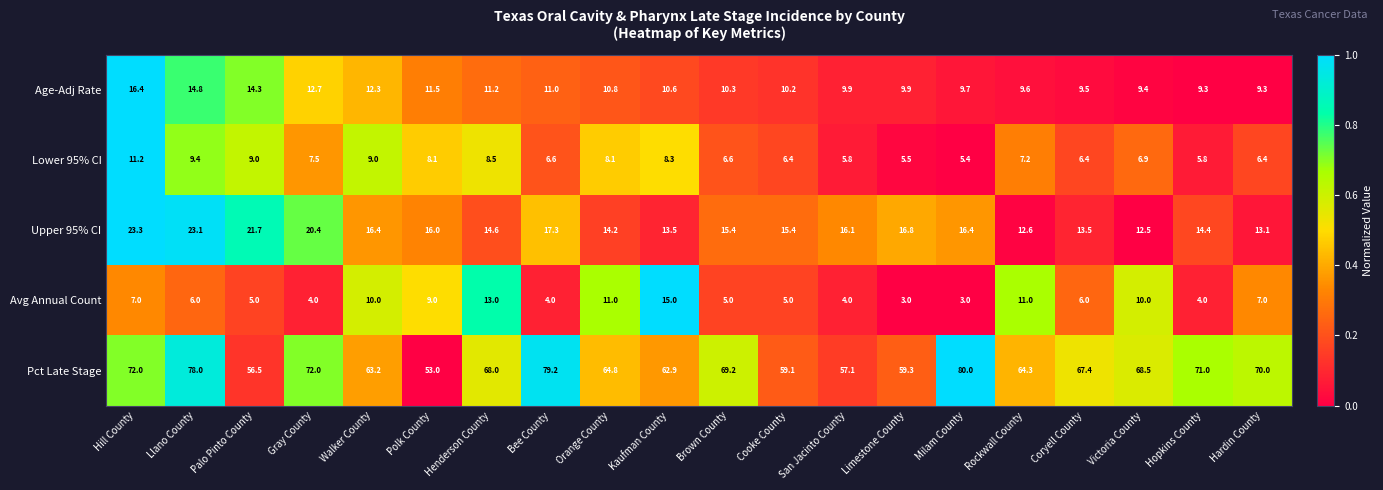

Count the number of data series in this chart.

5